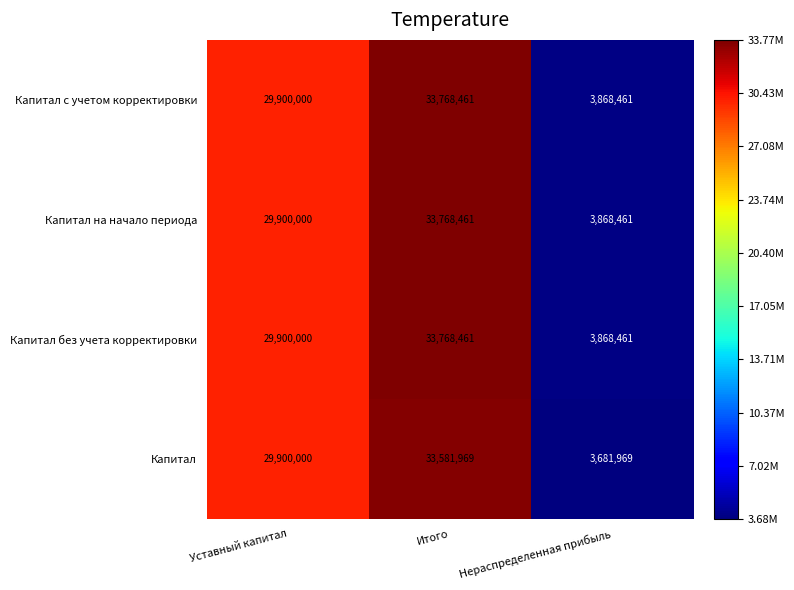

Which category has the lowest value in the Капитал без учета корректировки series?

Нераспределенная прибыль